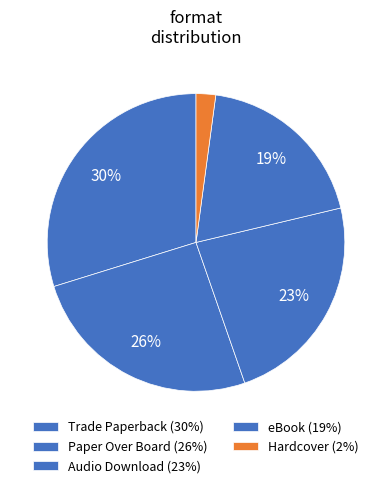

Which slice is the smallest?

Hardcover